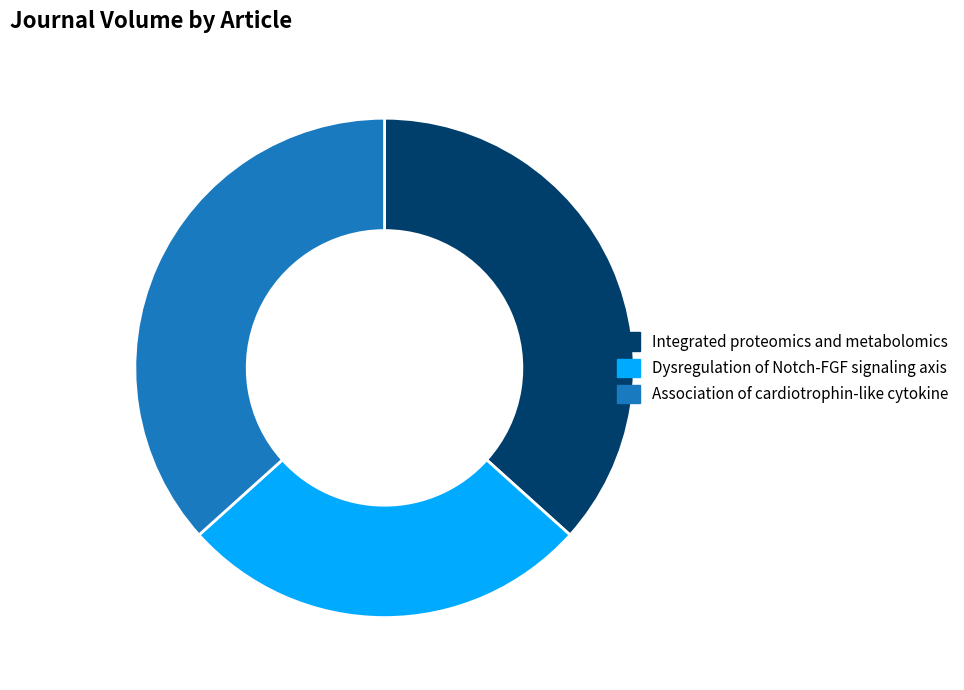

Which slice is the smallest?

Dysregulation of Notch-FGF signaling axis